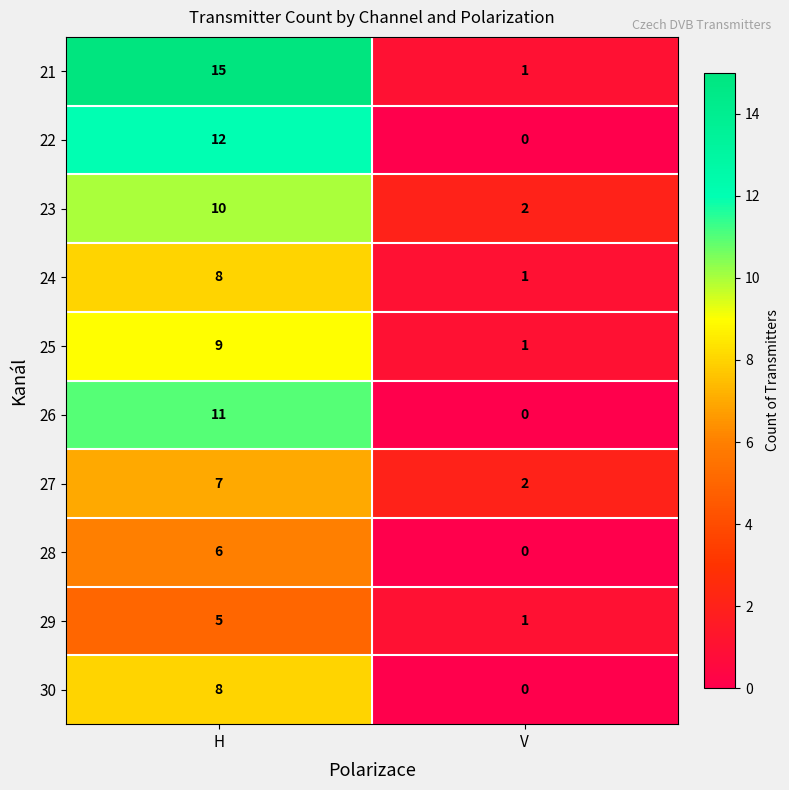

Rank the categories by 23 value from lowest to highest.

V, H